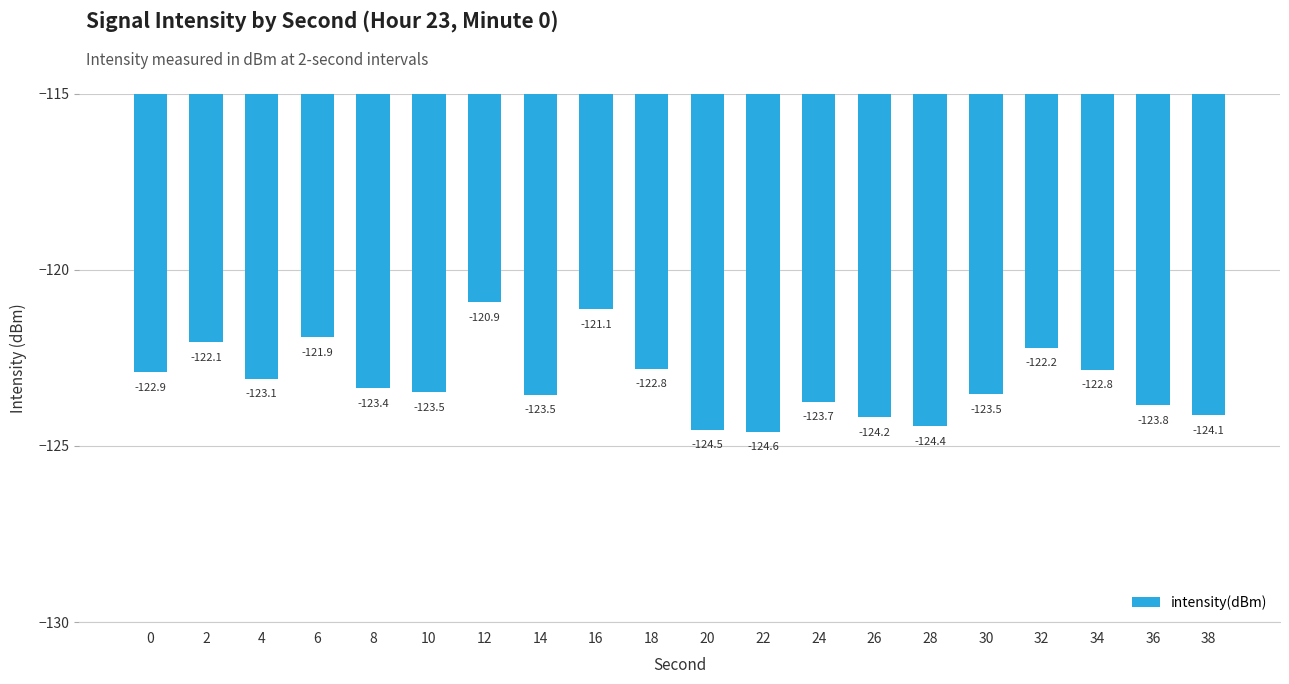

Is it true that the value at 6 is -49.6?

False